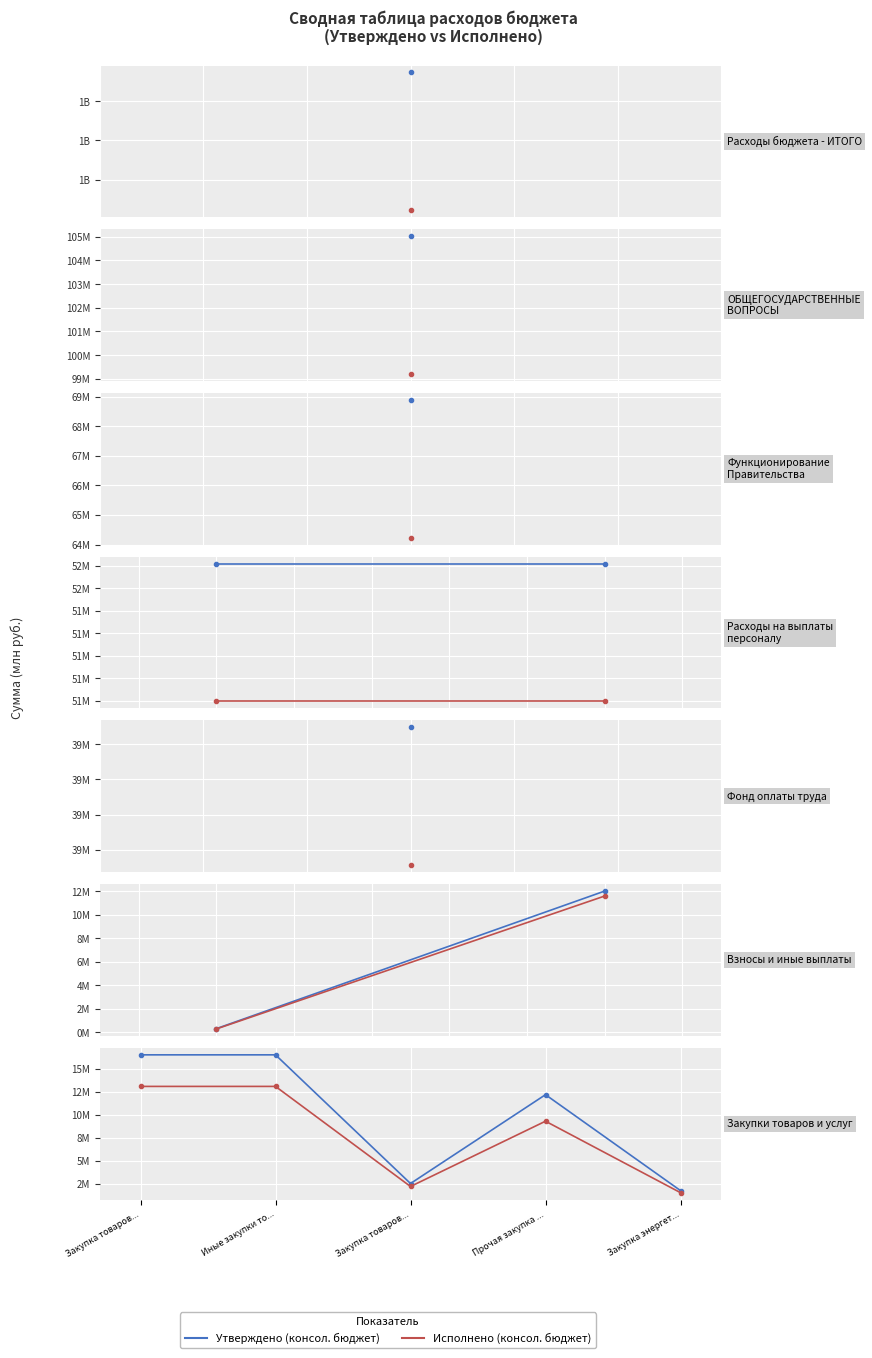

At which category does Исполнено (консол. бюджет) reach its first local valley?

Закупка товаров...